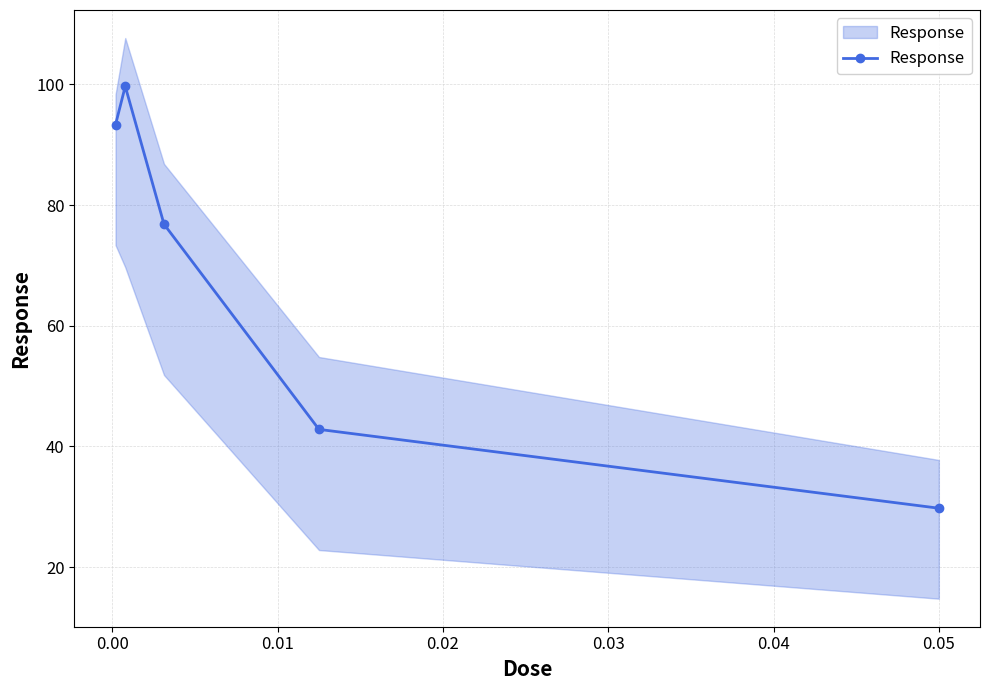

True or false: the data has more than 2 interior local peaks.

False